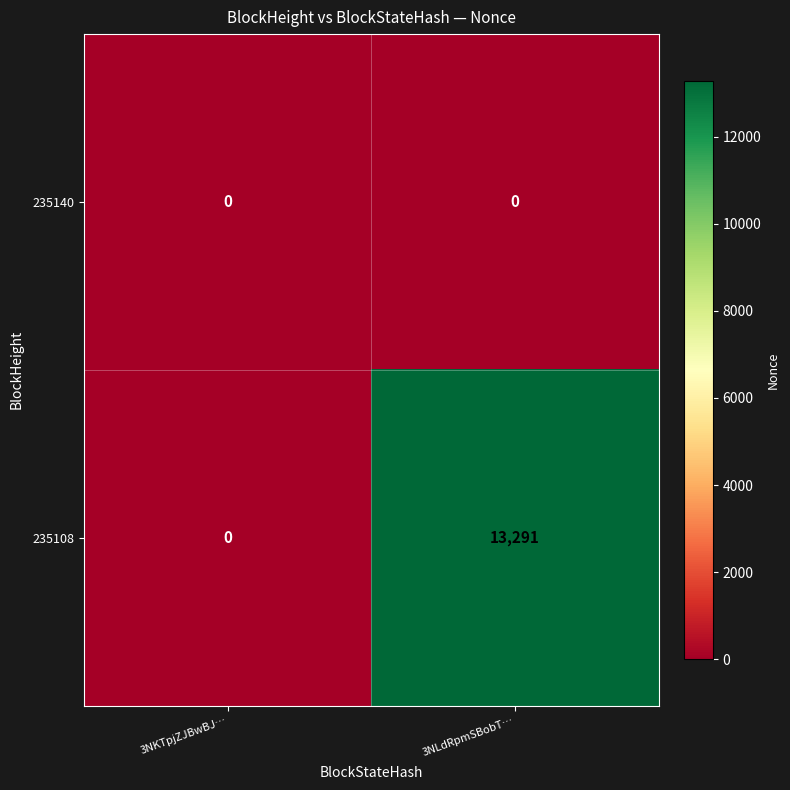

Which series has the largest total across all categories?

235108